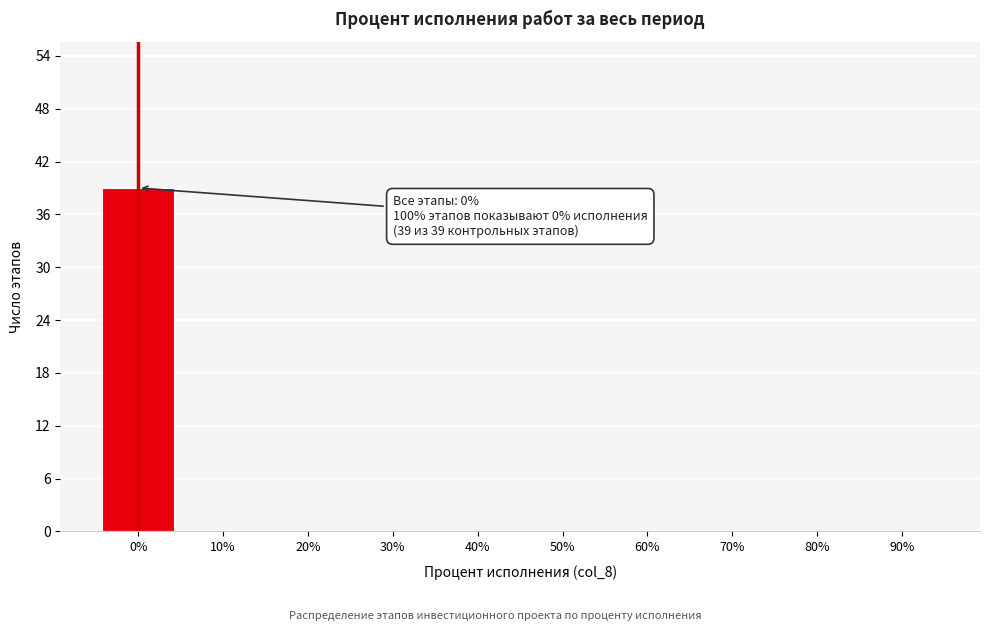

Reading right to left, list all the values displayed in this chart.

90%=0	80%=0	70%=0	60%=0	50%=0	40%=0	30%=0	20%=0	10%=0	0%=39